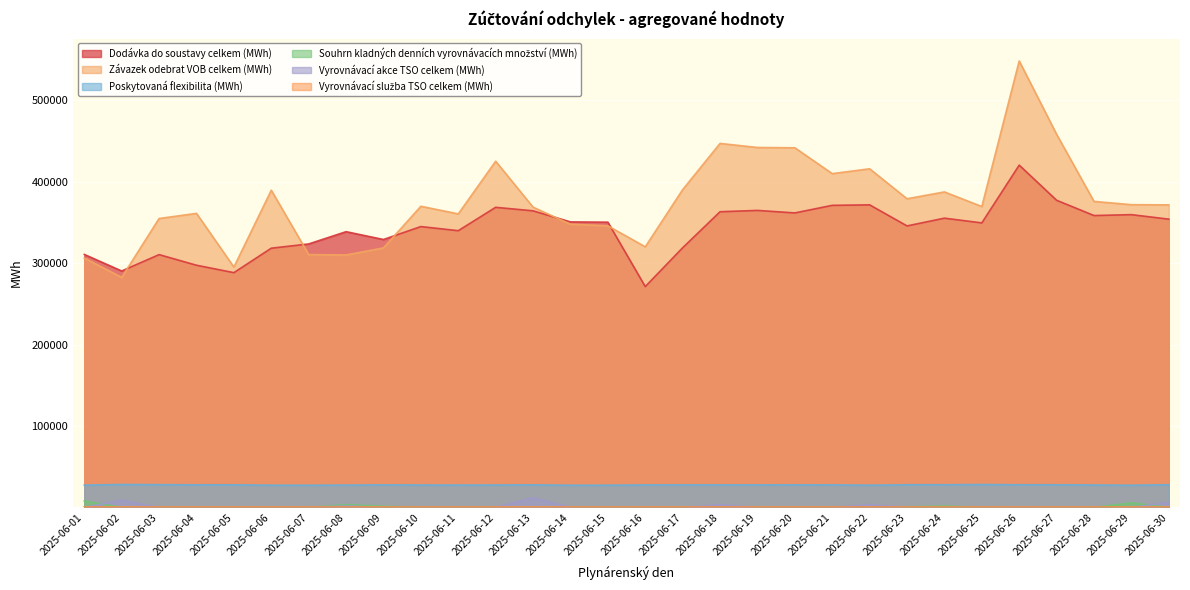

Between 2025-06-23 and 2025-06-30, which is larger?

2025-06-30